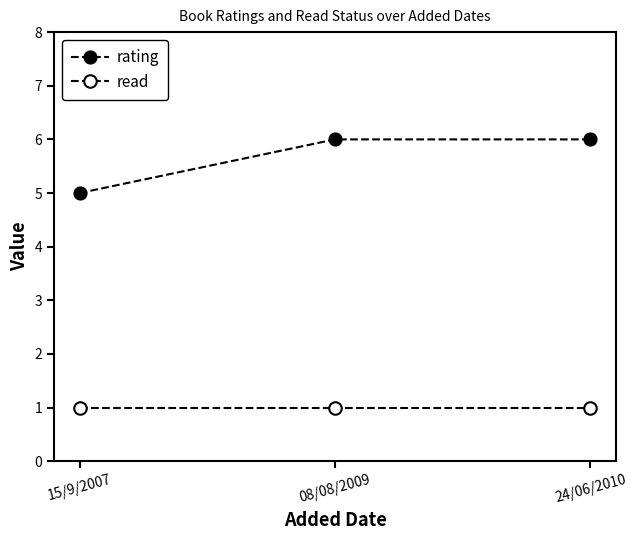

Is this an area chart (filled region under the line)?

No